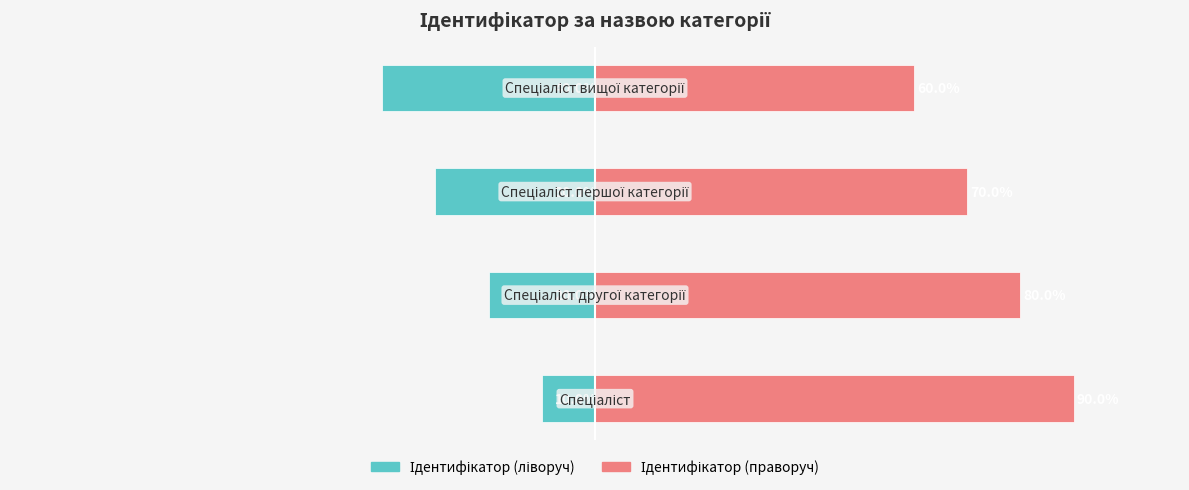

The Ідентифікатор (ліворуч) series shows -6 at 0. True or false?

False